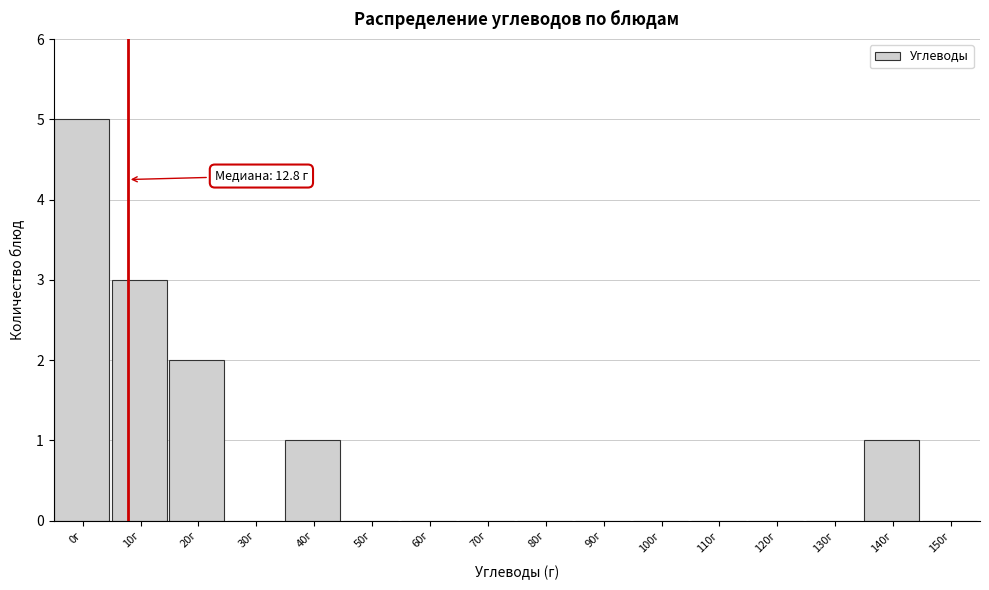

Reading left to right, list all the values displayed in this chart.

0г=5	10г=3	20г=2	30г=0	40г=1	50г=0	60г=0	70г=0	80г=0	90г=0	100г=0	110г=0	120г=0	130г=0	140г=1	150г=0